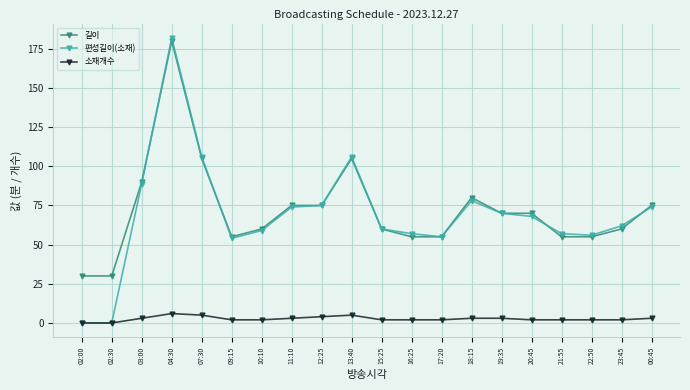

How many lines are shown in the chart?

3